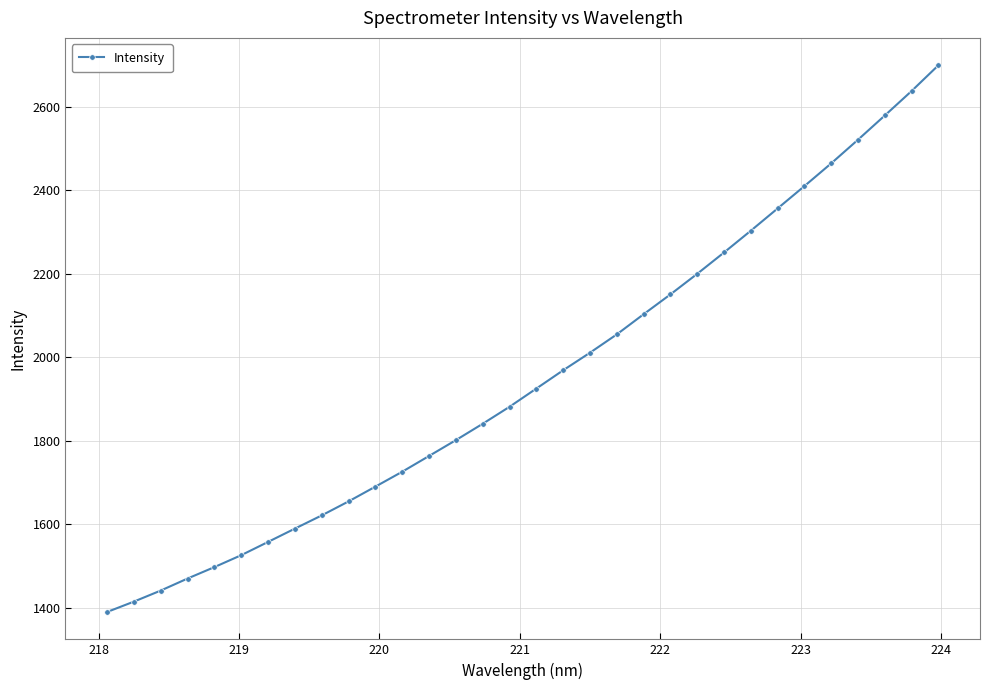

What is the value of the 22nd point from the left?

2150.6